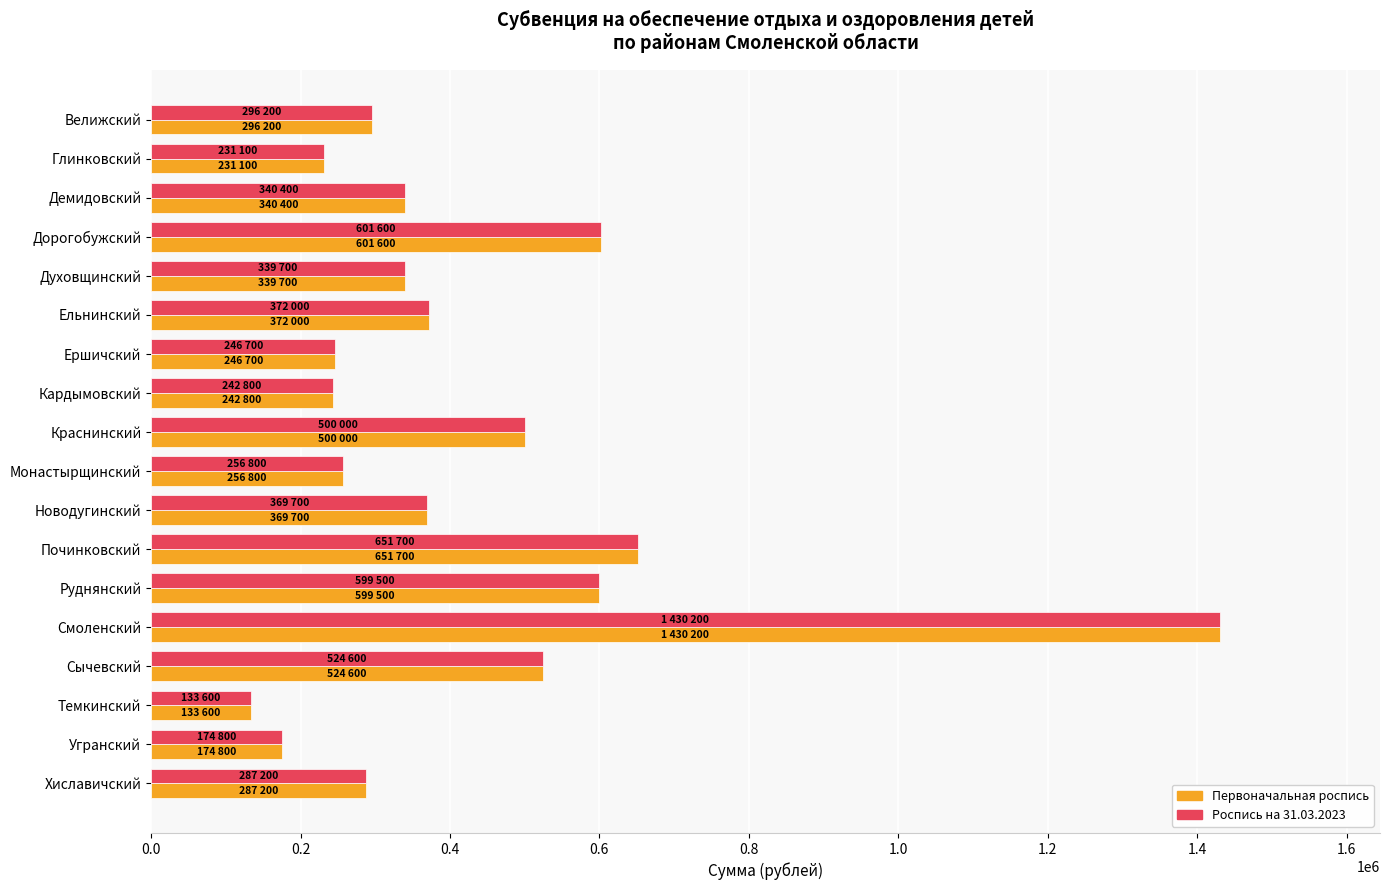

At which category does the chart reach its peak across all series?

Смоленский